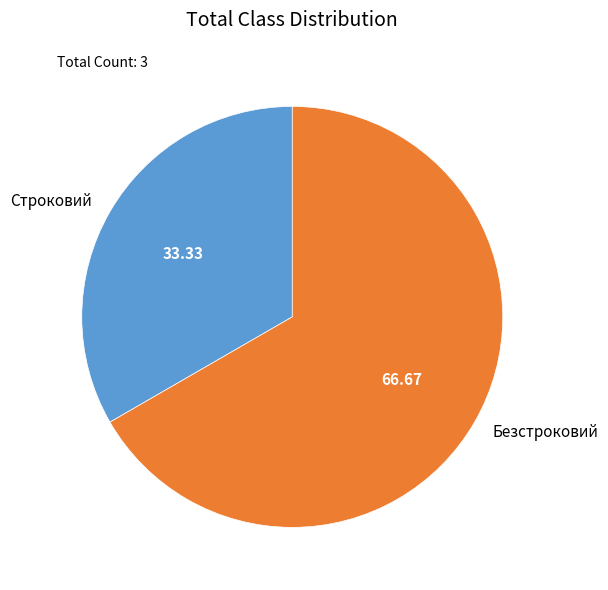

Combined, do Безстроковий and Строковий account for over 50%?

Yes